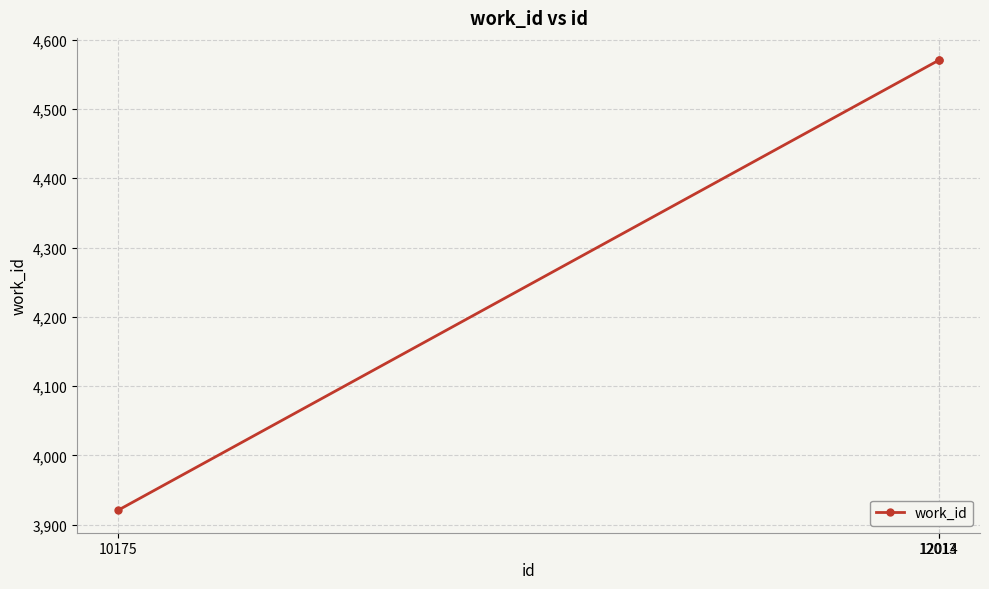

What is the difference between the second highest and minimum values?

649